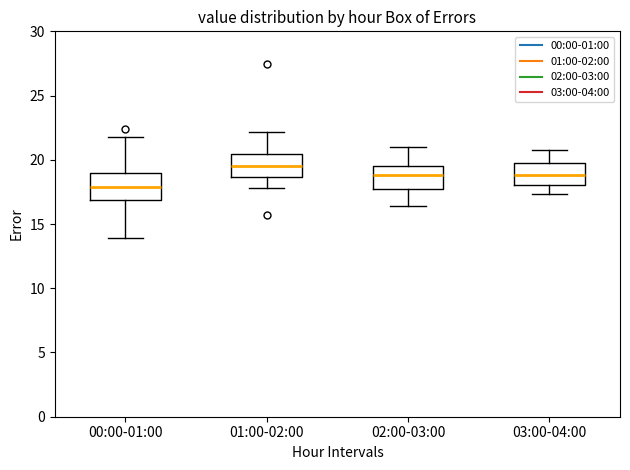

Reading left to right, read every box against the y-axis: the position of its median line, the range the box covers, and the ends of its whiskers. The values are not printed on the chart, so give them approximately, as read against the axis.

00:00-01:00: median 18.0, box 17.0 to 19.0, whiskers 14.0 to 22.0
01:00-02:00: median 19.5, box 18.5 to 20.5, whiskers 18.0 to 22.0
02:00-03:00: median 19.0, box 18.0 to 19.5, whiskers 16.5 to 21.0
03:00-04:00: median 19.0, box 18.0 to 19.5, whiskers 17.5 to 21.0